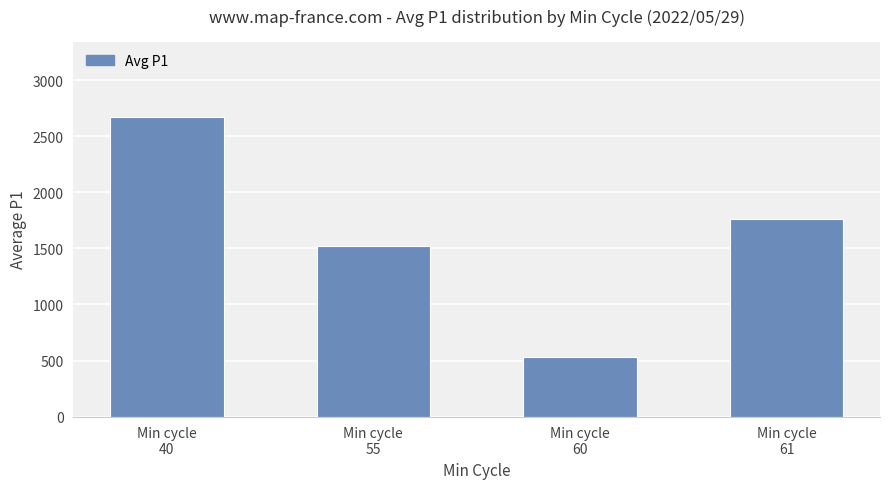

What is the ratio of the value at Min cycle
60 to the value at Min cycle
61?

0.3